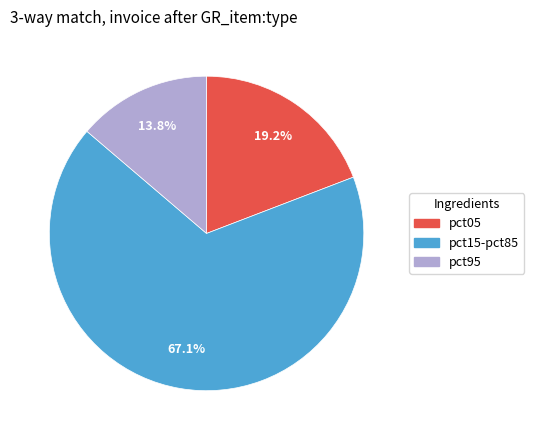

Is there any slice that represents more than half of the pie?

Yes